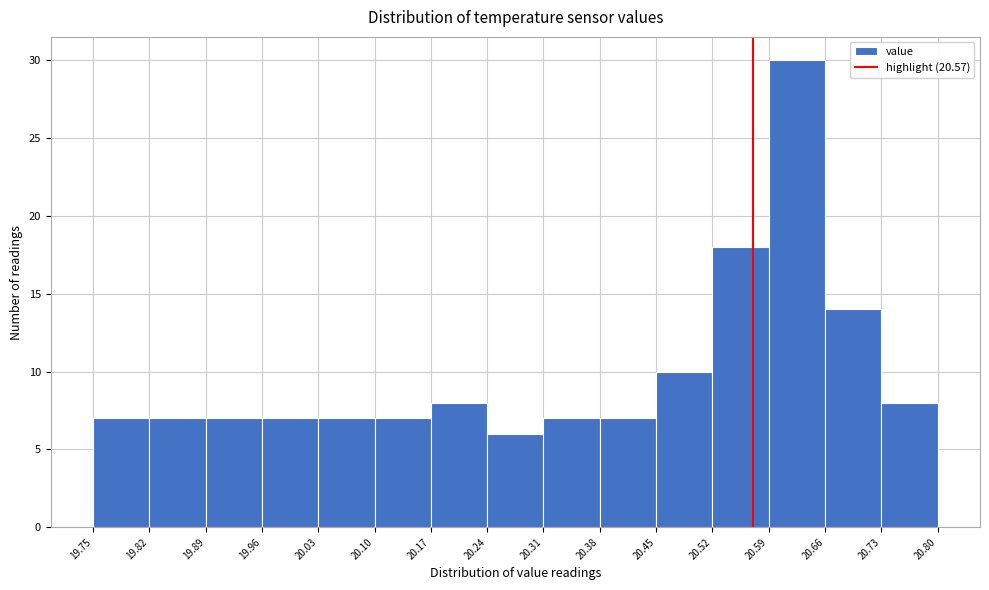

Reading left to right, list every bar in this chart as the range it spans on the x-axis followed by its height. The values are not printed on the chart, so give them approximately, as read against the axis.

19.75 to 19.82: 7
19.82 to 19.89: 7
19.89 to 19.96: 7
19.96 to 20.03: 7
20.03 to 20.10: 7
20.10 to 20.17: 7
20.17 to 20.24: 8
20.24 to 20.31: 6
20.31 to 20.38: 7
20.38 to 20.45: 7
20.45 to 20.52: 10
20.52 to 20.59: 18
20.59 to 20.66: 30
20.66 to 20.73: 14
20.73 to 20.80: 8